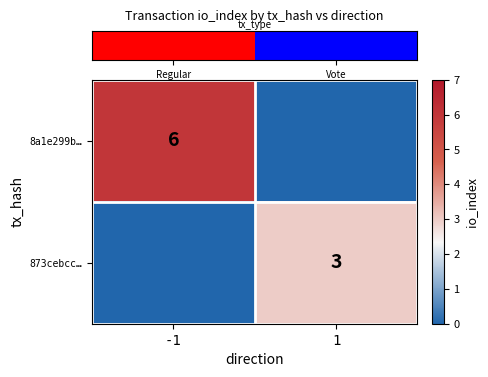

True or false: row_0 has a value of 0 at 1.

True